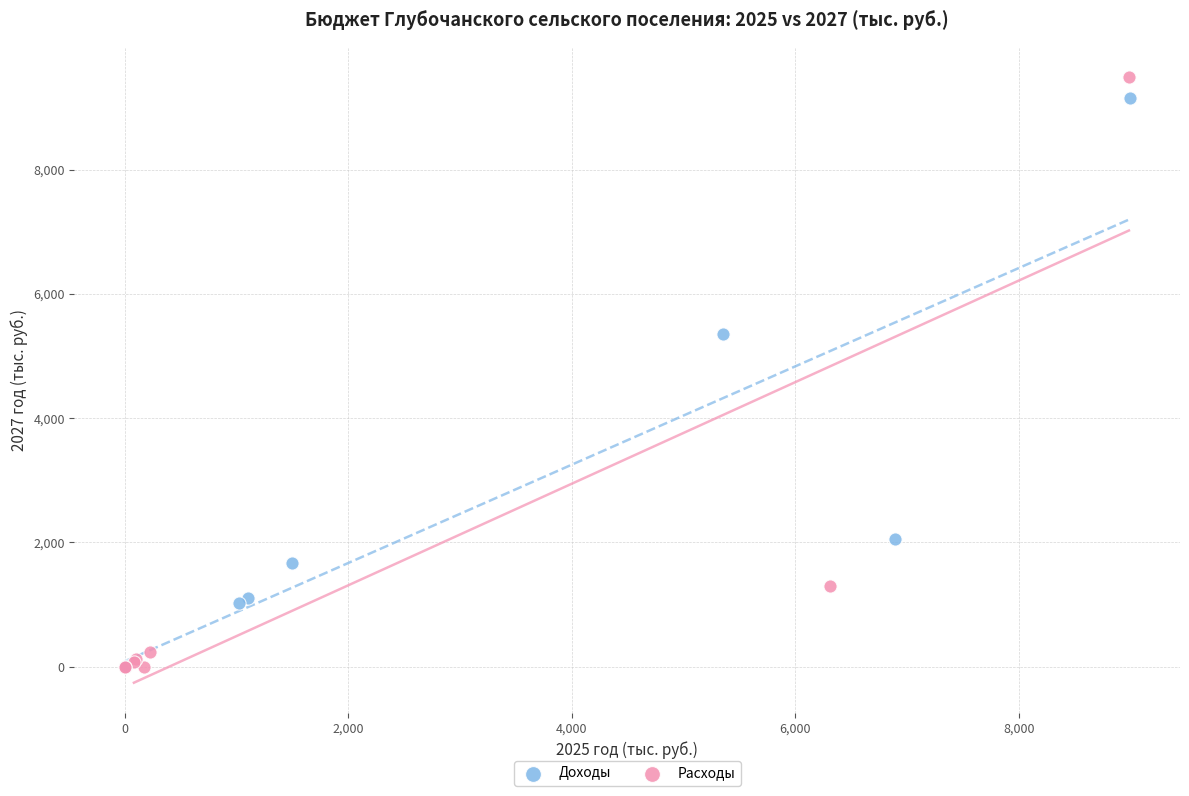

Which series has the largest Y range (max minus min)?

Расходы